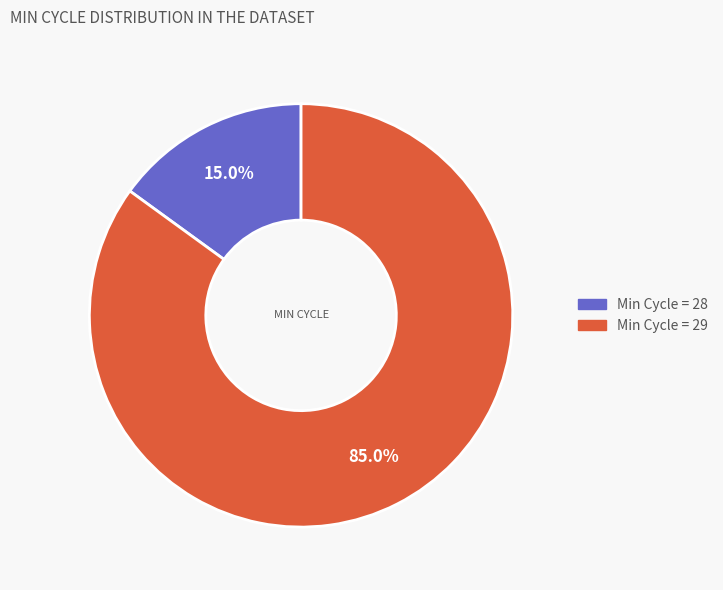

To the nearest percent, what is the average slice percentage?

50%